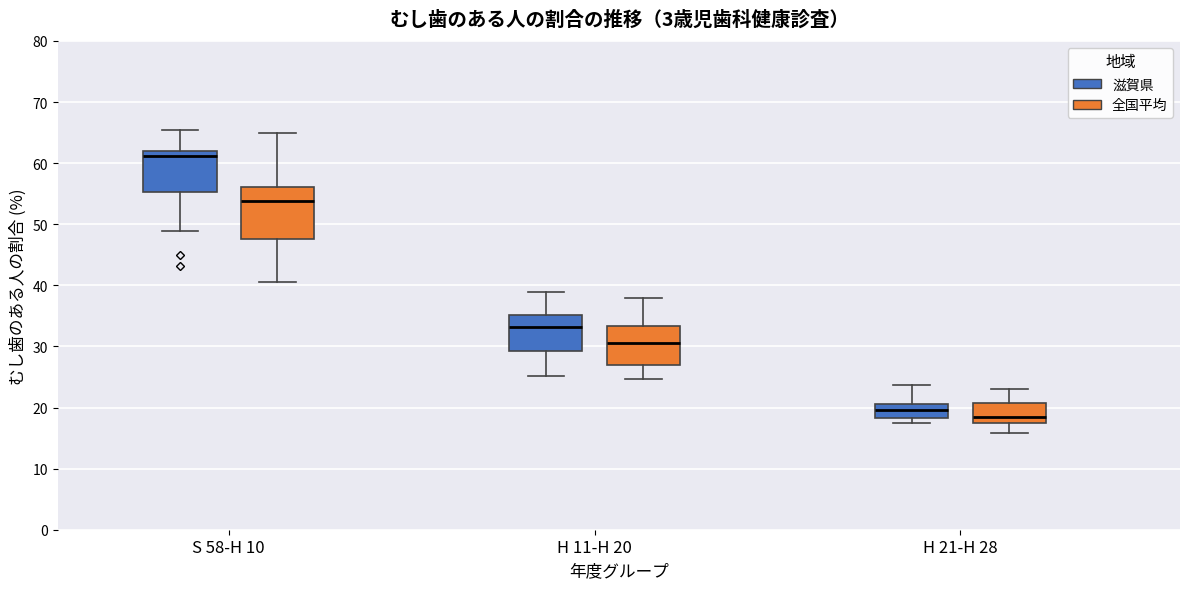

Comparing the boxes themselves (not the whiskers), which one is the tallest?

S 58-H 10 (全国平均)